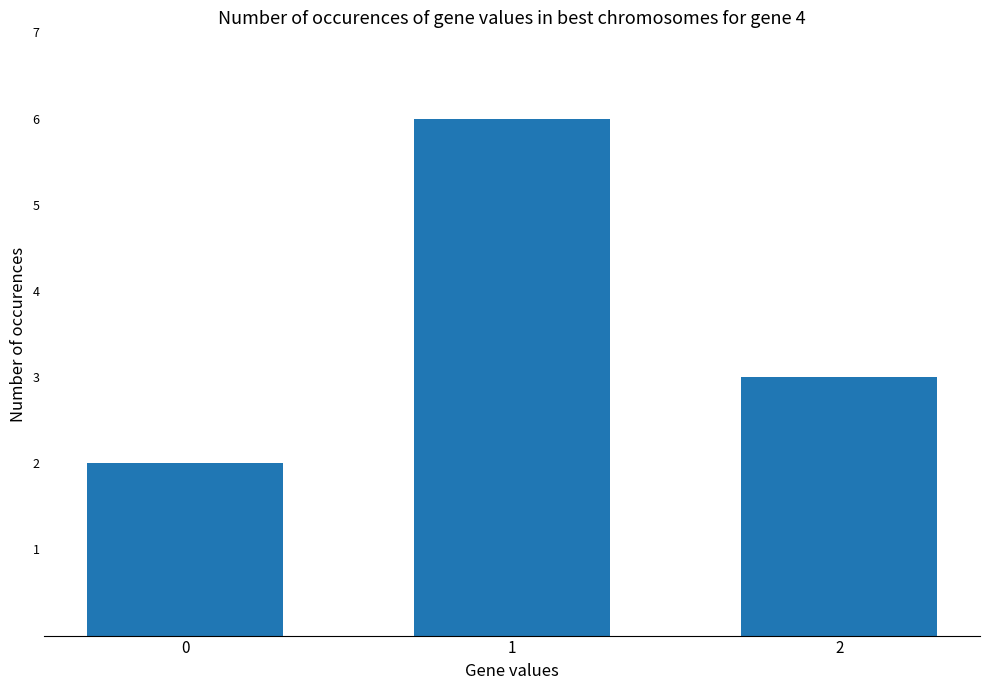

True or false: the data shows 3 at 0.

False